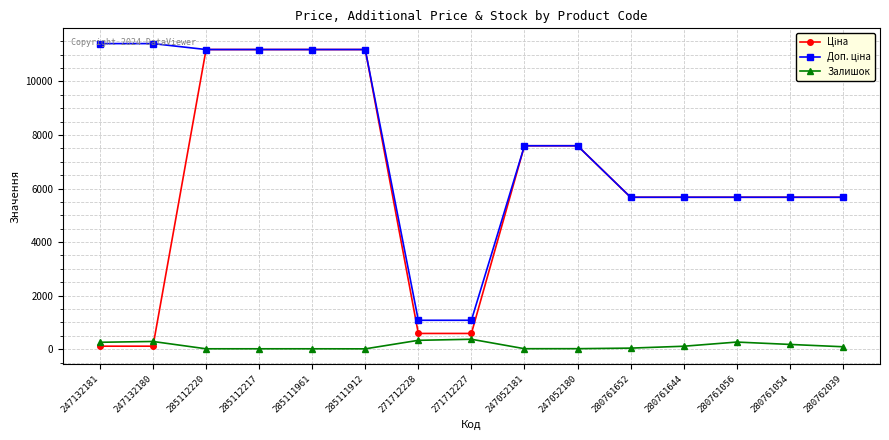

What is the value of the Залишок point at the 7th from the left?

333.0